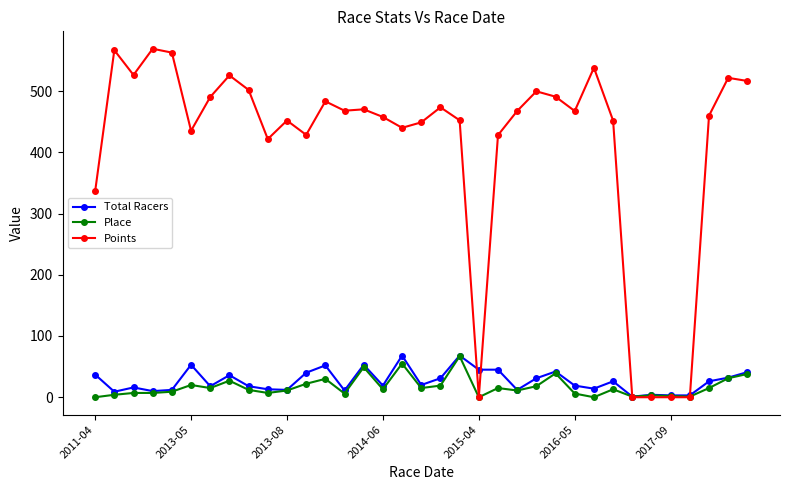

True or false: Place has more than 1 interior local peaks.

True